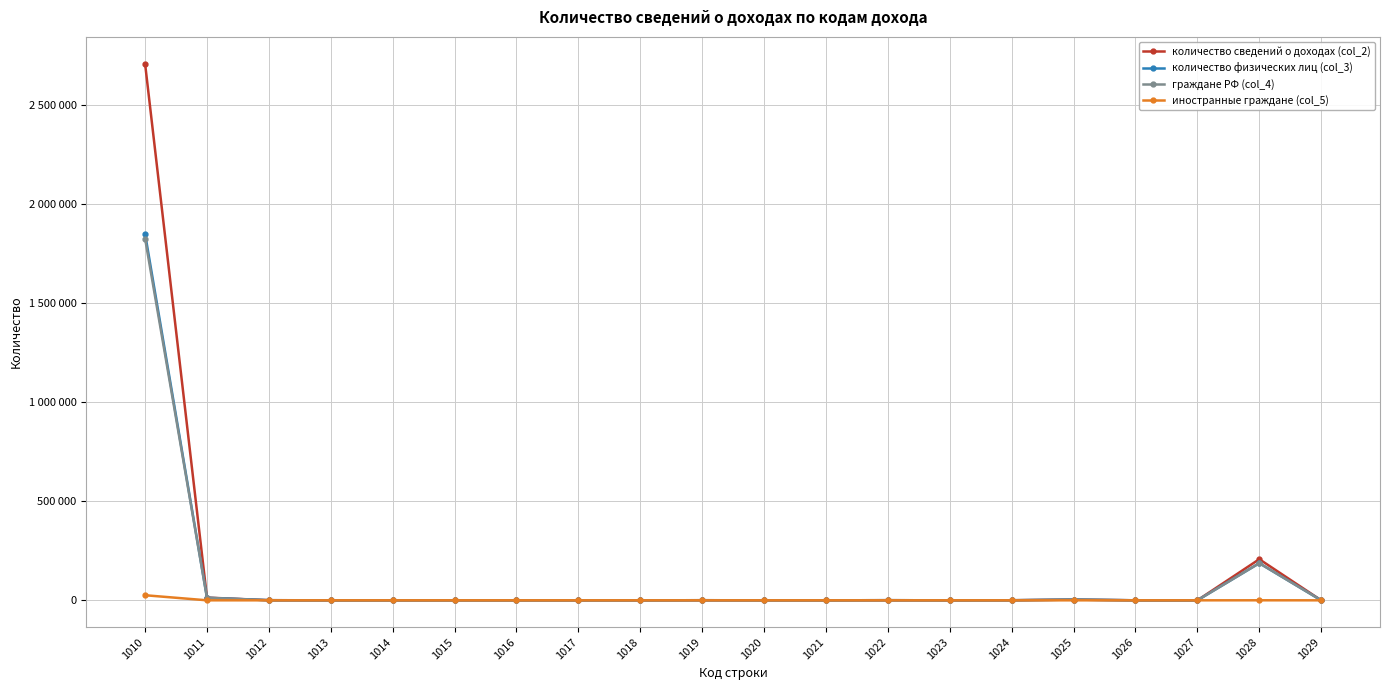

Read the количество физических лиц (col_3) value at 1028.

187687